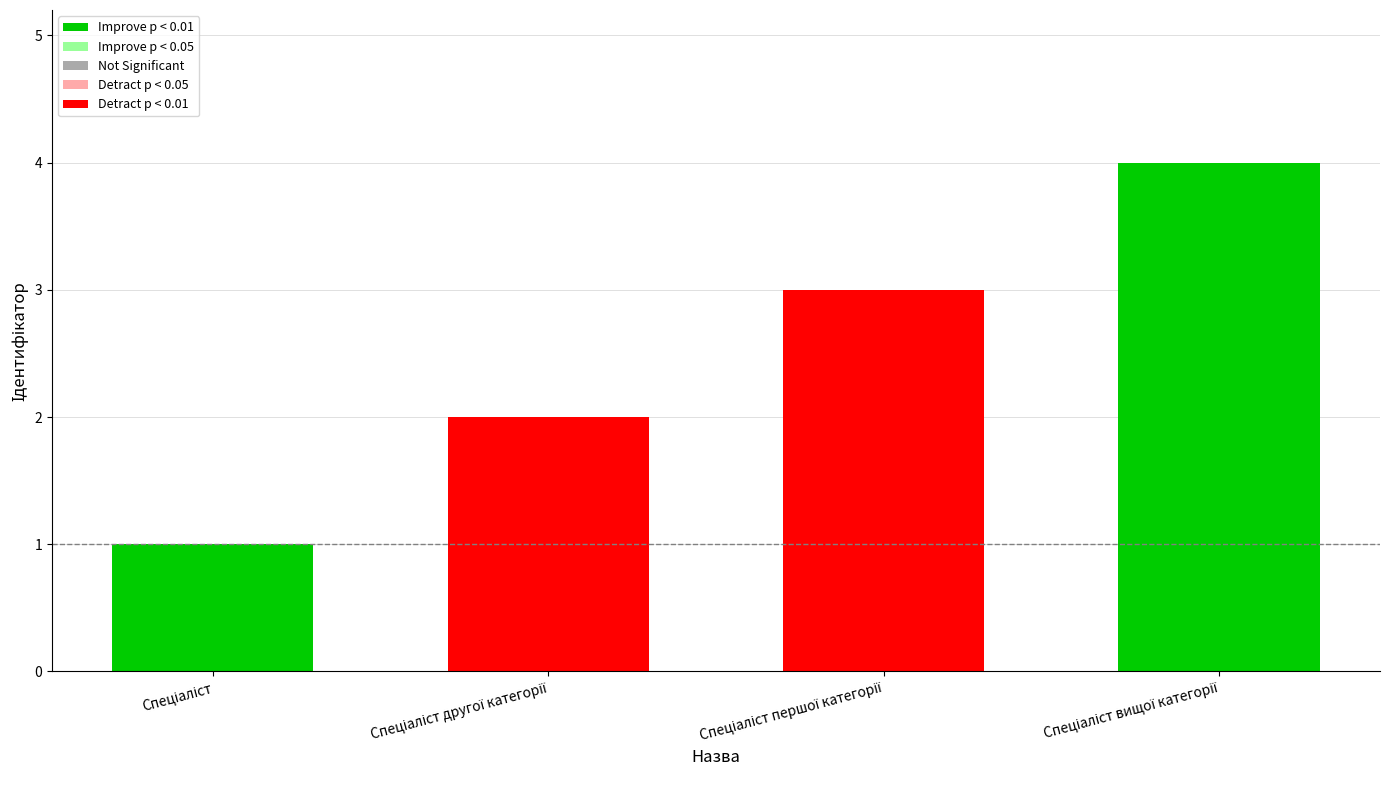

What is the maximum value shown in the chart?

4